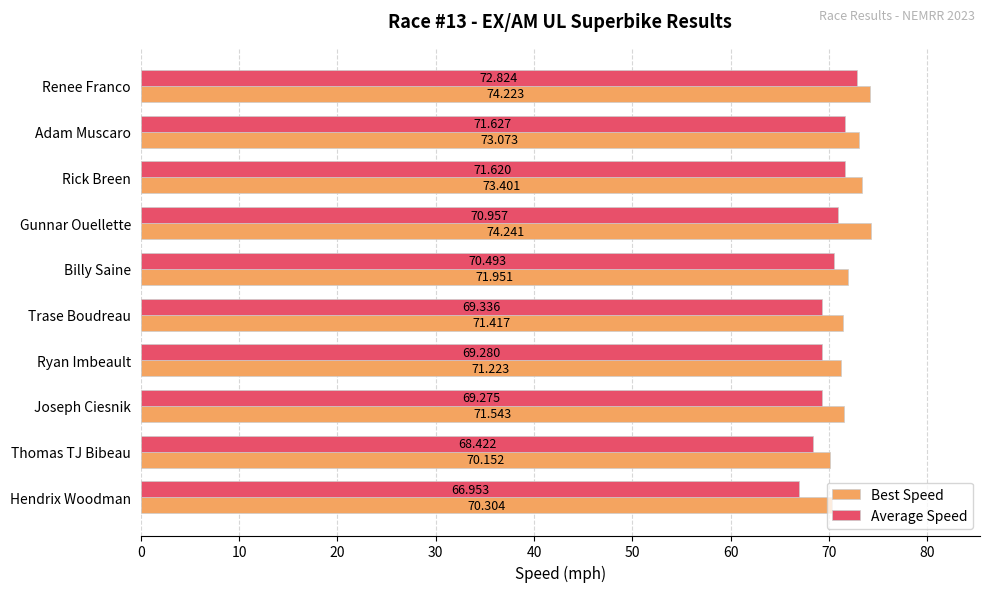

List the labels in order of Best Speed value, smallest first.

Thomas TJ Bibeau, Hendrix Woodman, Ryan Imbeault, Trase Boudreau, Joseph Ciesnik, Billy Saine, Adam Muscaro, Rick Breen, Renee Franco, Gunnar Ouellette